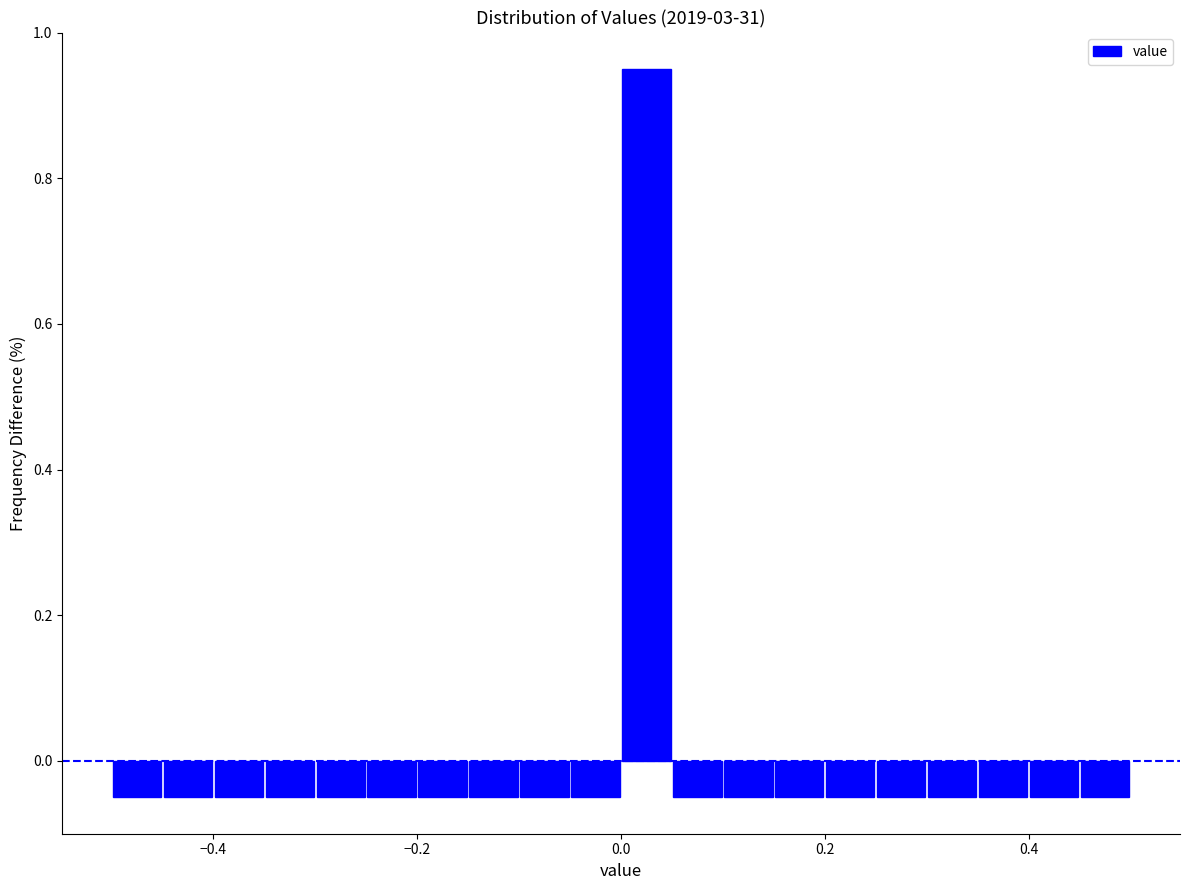

Read against the x-axis, roughly where is the centre of the tallest bar?

0.02